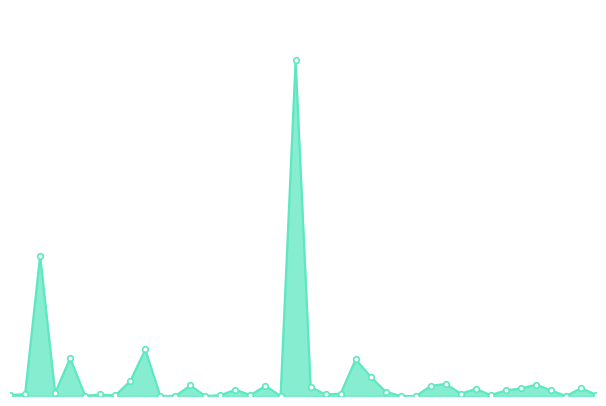

Rank the categories by value from highest to lowest.

146, 48, 83, 69, 292, 299, 81, 440, 470, 106, 141, 433, 151, 612, 466, 455, 120, 463, 472, 303, 49, 291, 447, 15, 74, 244, 617, 13, 134, 456, 113, 79, 73, 100, 91, 111, 143, 378, 424, 601